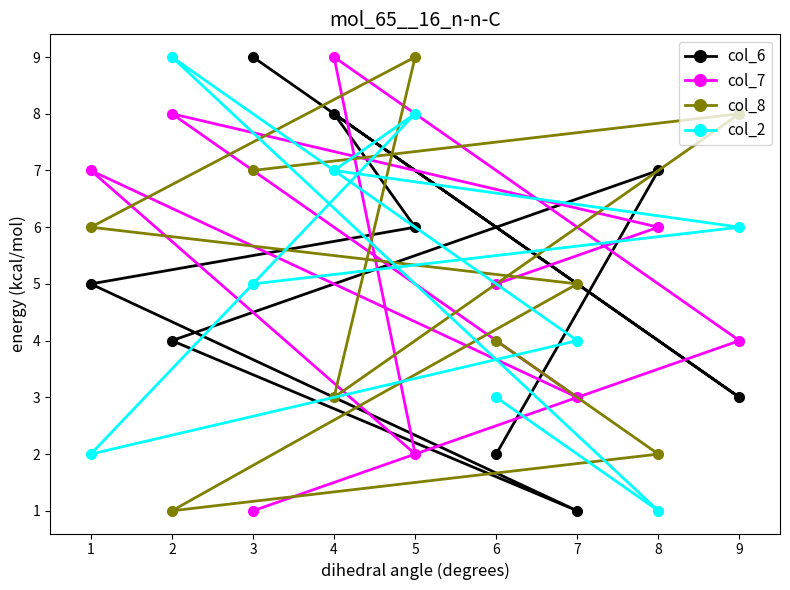

What is the value of the col_7 point at the 2nd from the left?

8